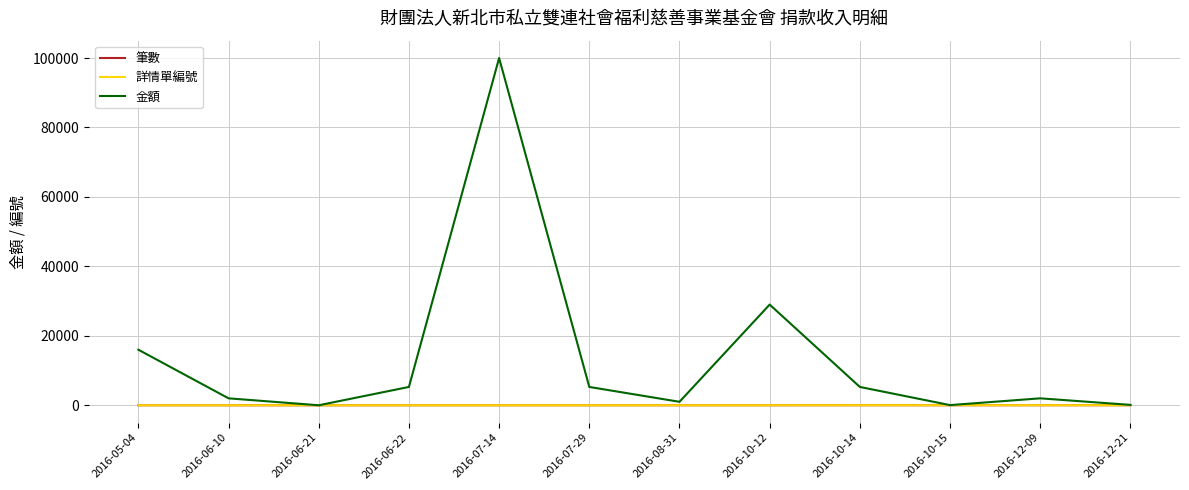

Which series has the largest range (max minus min)?

金額